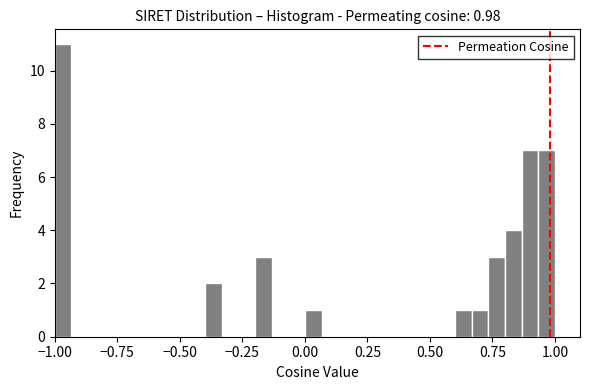

Around what value on the x-axis is the tallest bar? Give the approximate position of its centre, as read against the axis.

-0.95